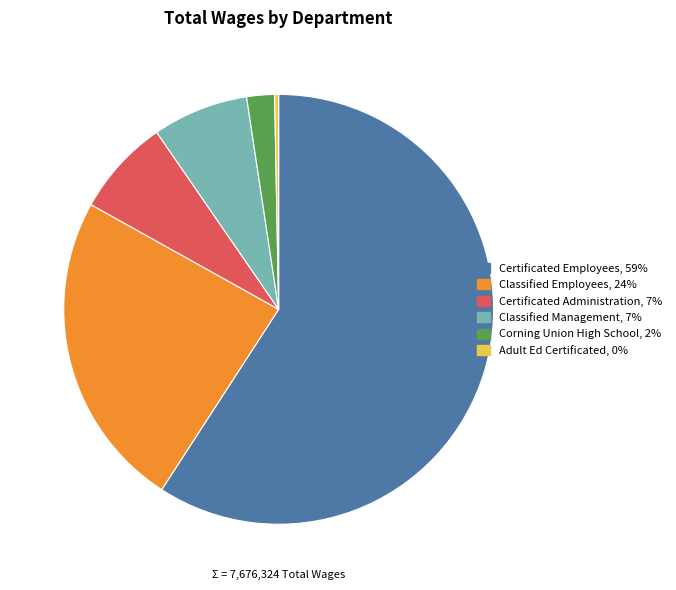

Is there any slice that represents more than half of the pie?

Yes